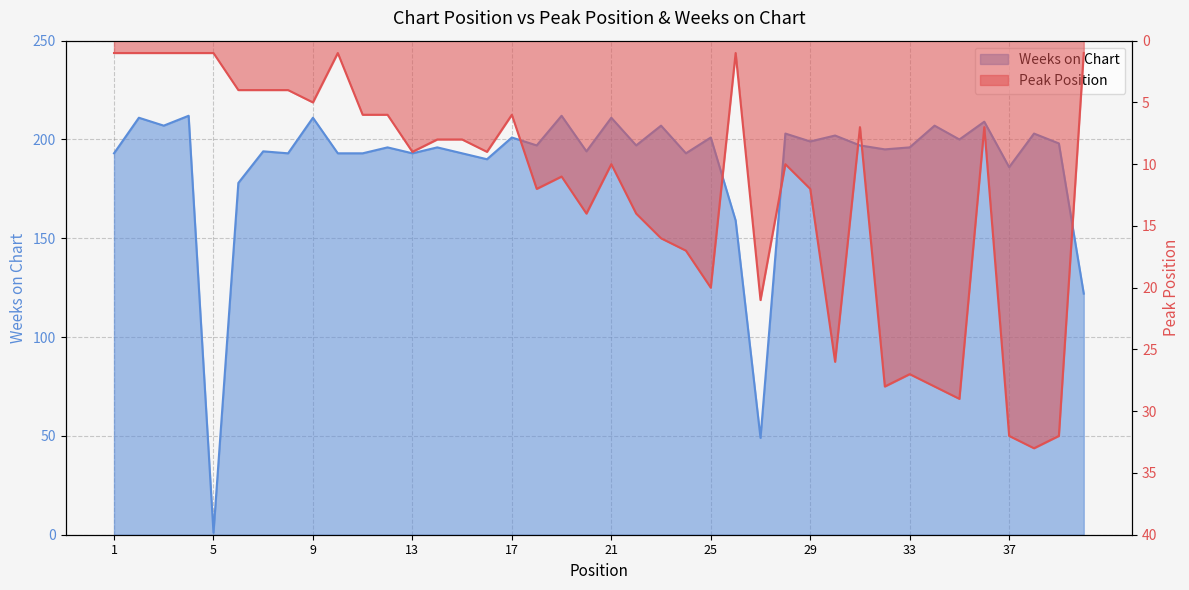

Reading left to right, list all the values displayed in this chart.

Peak Position: 1	1	1	1	1	4	4	4	5	1	6	6	9	8	8	9	6	12	11	14	10	14	16	17	20	1	21	10	12	26	7	28	27	28	29	7	32	33	32	1
Weeks on Chart: 193	211	207	212	1	178	194	193	211	193	193	196	193	196	193	190	201	197	212	194	211	197	207	193	201	159	49	203	199	202	197	195	196	207	200	209	186	203	198	122